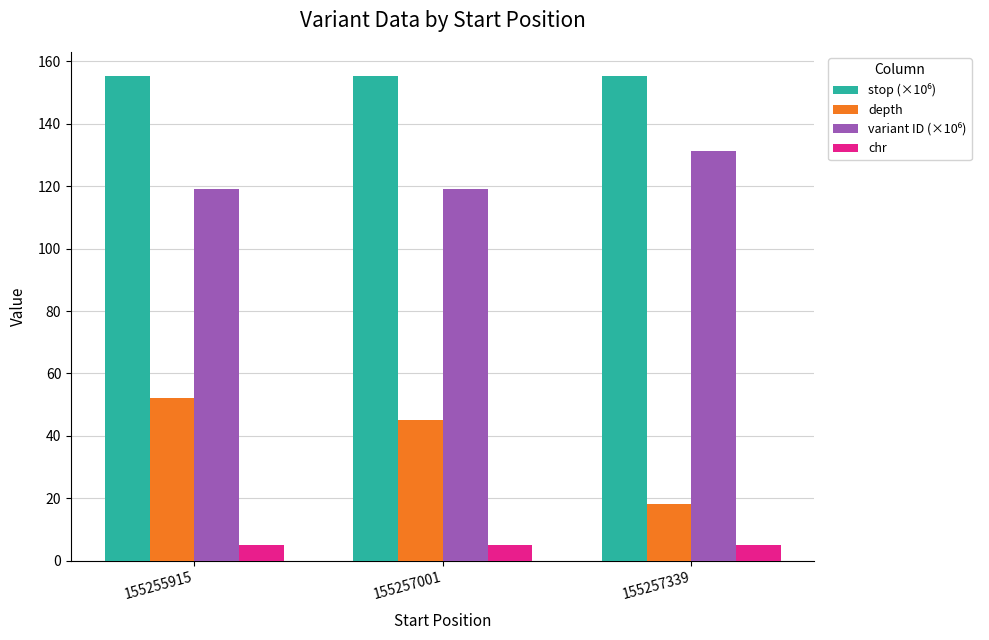

What is the difference between the maximum and minimum values in the depth series?

34.0